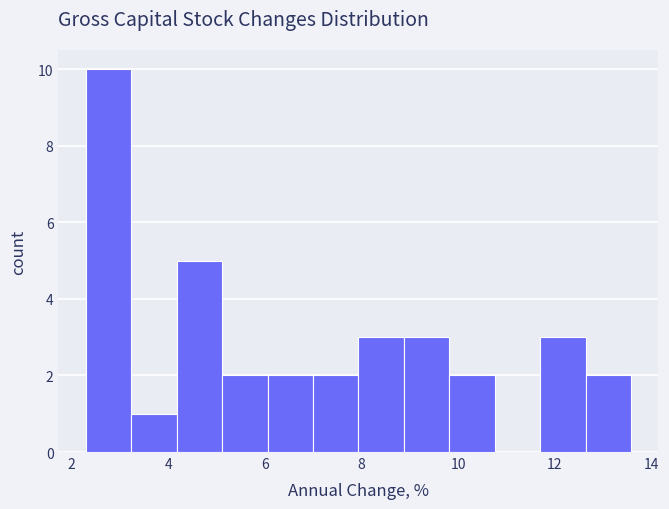

Which range on the x-axis has the tallest bar?

2.2 to 3.2